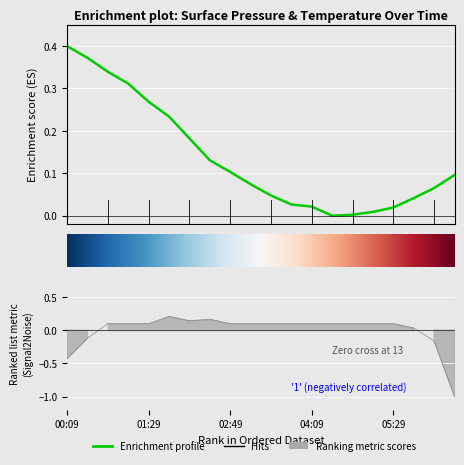

What is the label of the 15th point from the right?

01:49